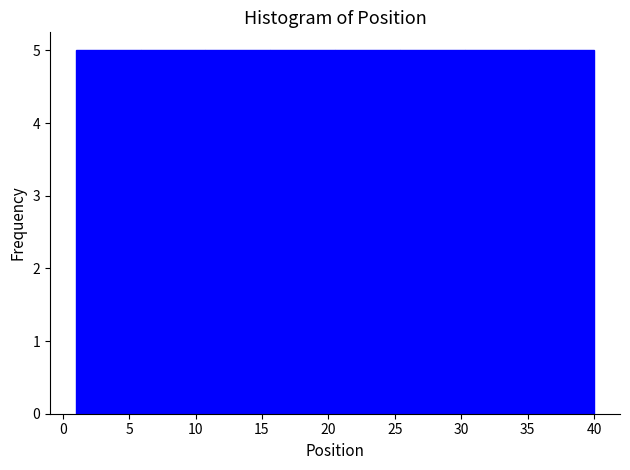

Reading left to right, list every bar in this chart as the range it spans on the x-axis followed by its height. Neither the bar edges nor the heights are printed on the chart, so give them approximately, as read against the axes.

1.0 to 6.0: 5
6.0 to 11.0: 5
11.0 to 15.5: 5
15.5 to 20.5: 5
20.5 to 25.5: 5
25.5 to 30.5: 5
30.5 to 35.0: 5
35.0 to 40.0: 5